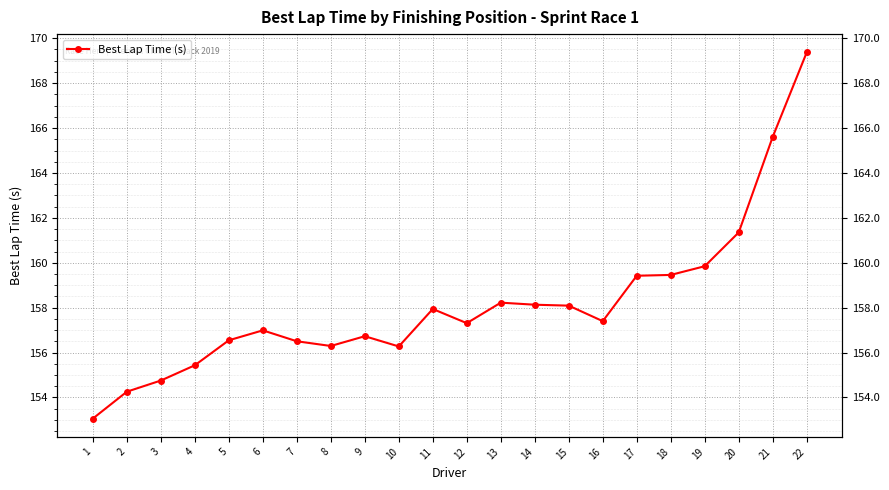

Which label corresponds to the largest value in the chart?

22